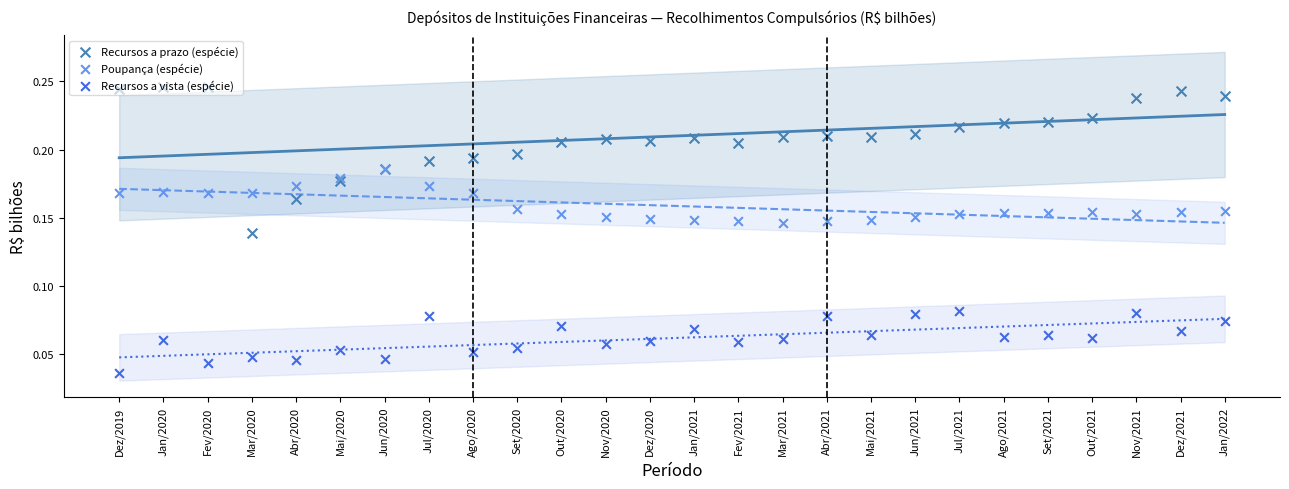

What are all the series names shown in the legend?

Recursos a prazo (espécie), Poupança (espécie), Recursos a vista (espécie)